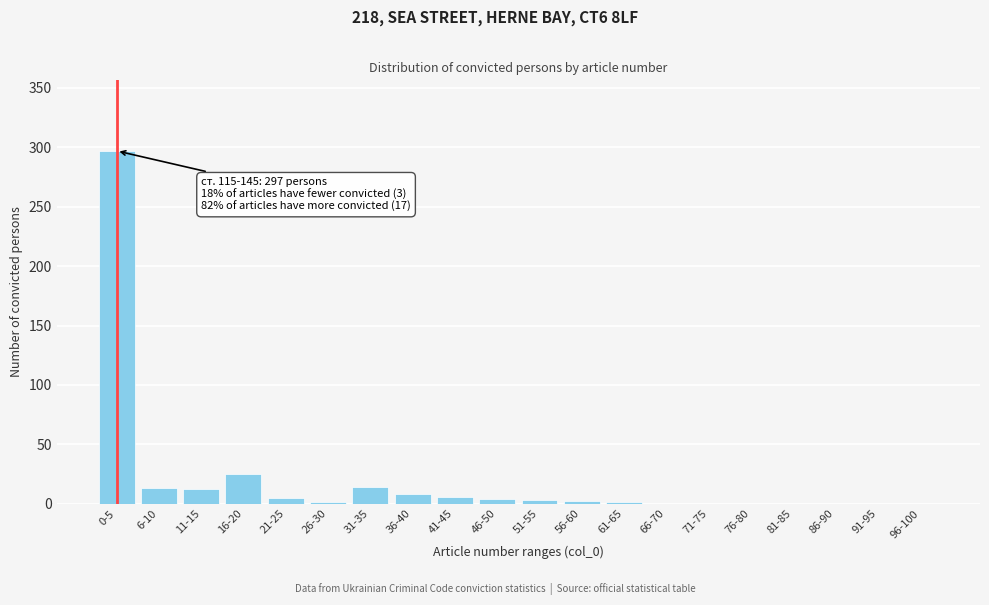

Where is the data nearest to the value 148?

16-20